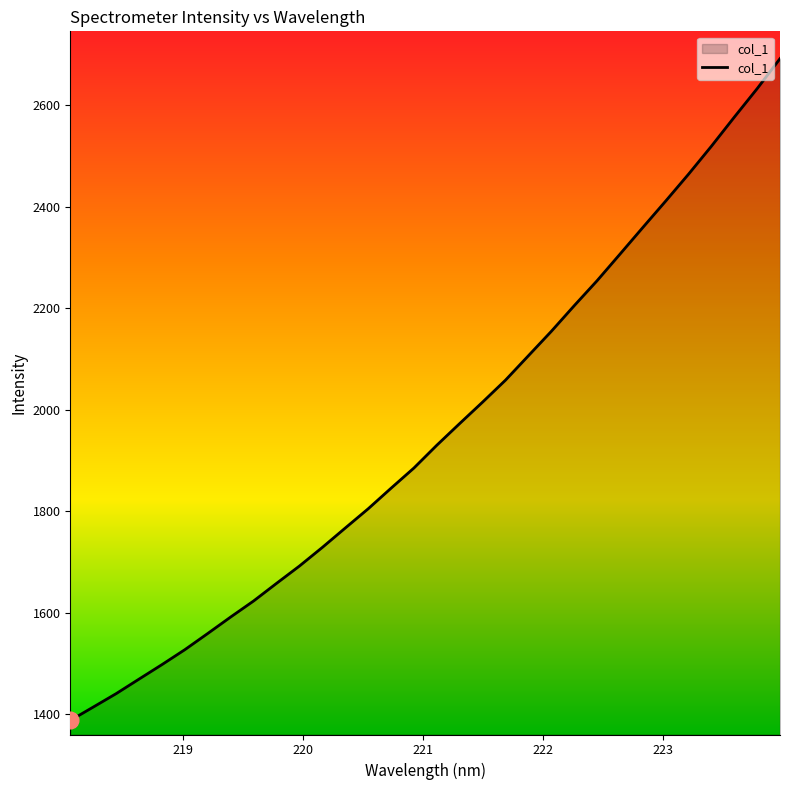

Reading right to left, what are all the values shown in this chart?

2692.4	2633.2	2577.0	2519.7	2464.5	2411.5	2359.3	2306.7	2254.3	2205.1	2154.5	2106.5	2058.3	2015.1	1972.8	1930.0	1885.1	1845.2	1804.6	1766.7	1728.5	1691.7	1657.6	1622.9	1591.3	1558.8	1526.9	1497.4	1468.8	1440.1	1413.6	1387.3